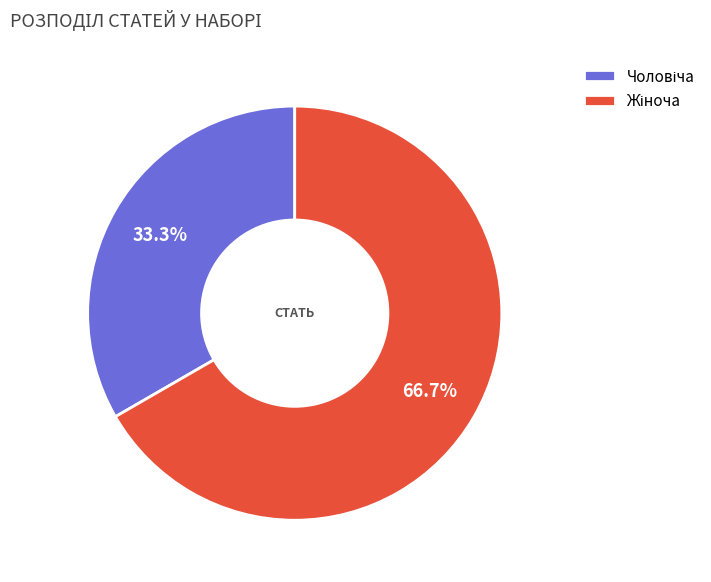

Is there any slice that represents more than half of the pie?

Yes